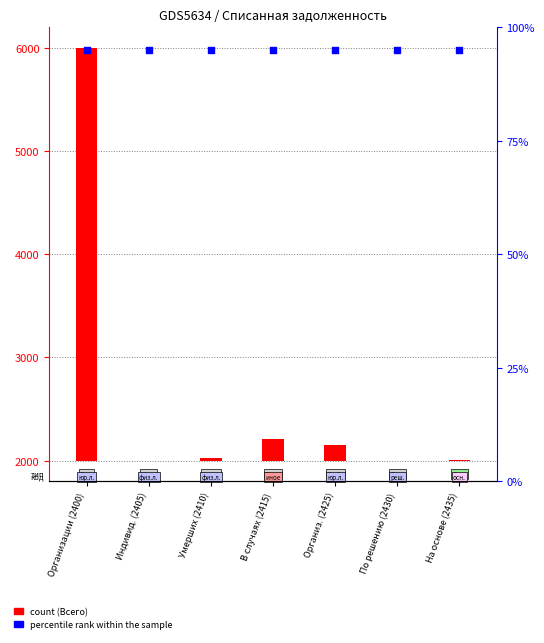

What are all the series names shown in the legend?

count (Всего), percentile rank within the sample